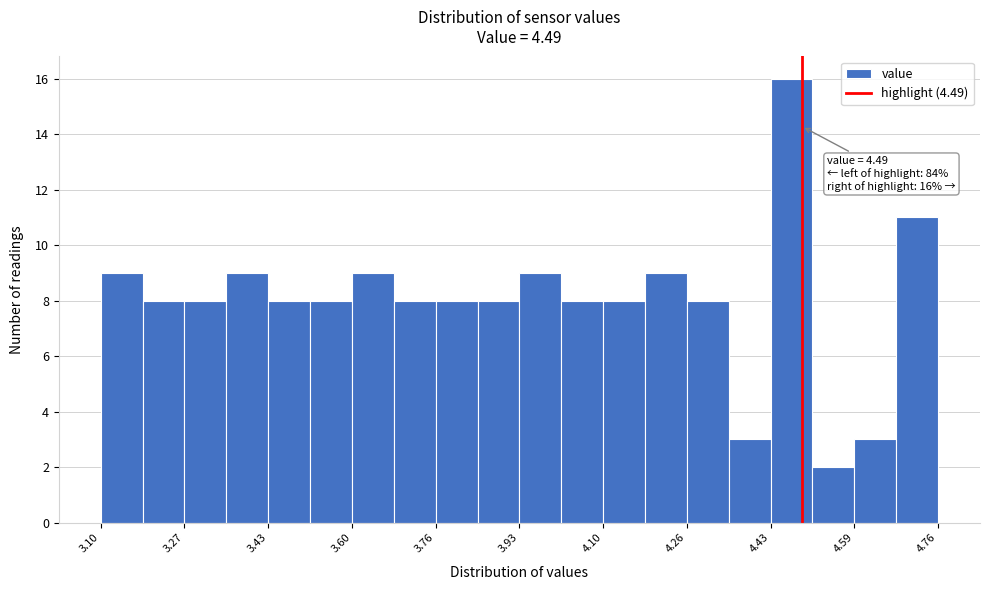

Over which range of the x-axis is the bar tallest?

4.42 to 4.52